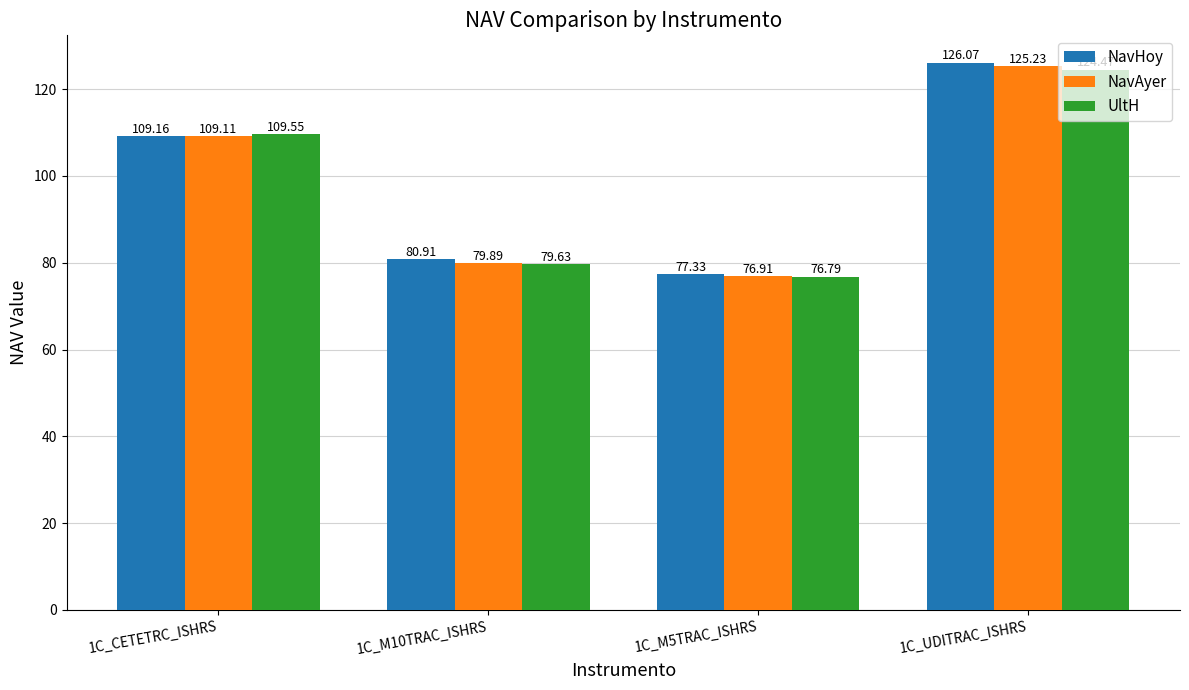

What value does the NavHoy series have at 1C_UDITRAC_ISHRS?

126.1